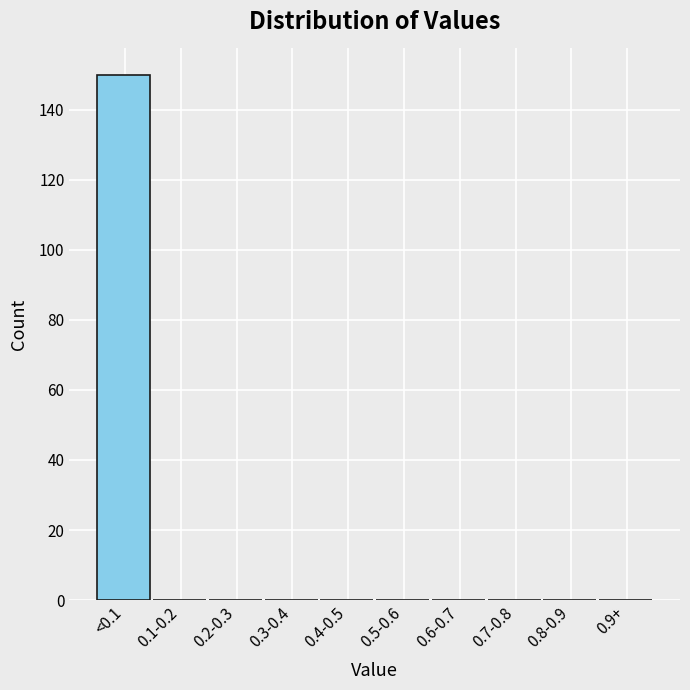

Reading left to right, what are all the values shown in this chart?

<0.1=150	0.1-0.2=0	0.2-0.3=0	0.3-0.4=0	0.4-0.5=0	0.5-0.6=0	0.6-0.7=0	0.7-0.8=0	0.8-0.9=0	0.9+=0